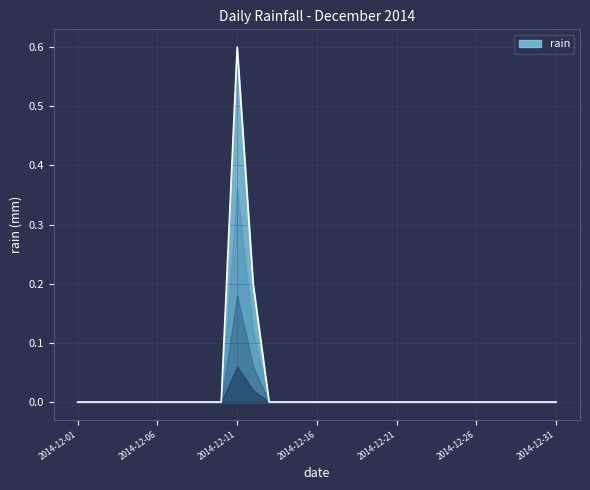

Does the chart display data point markers on the line(s)?

No